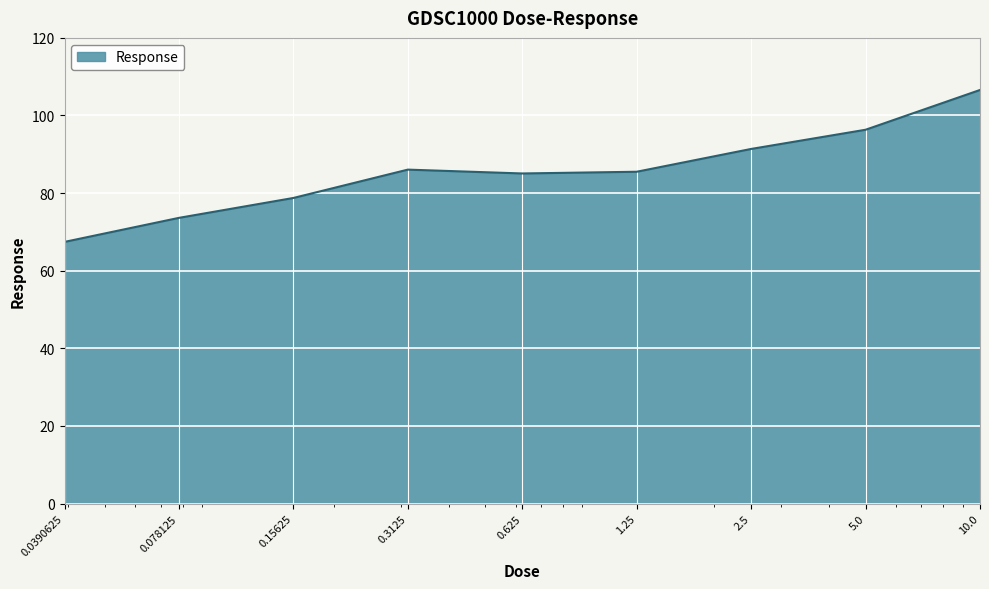

What is the greatest value displayed?

106.6